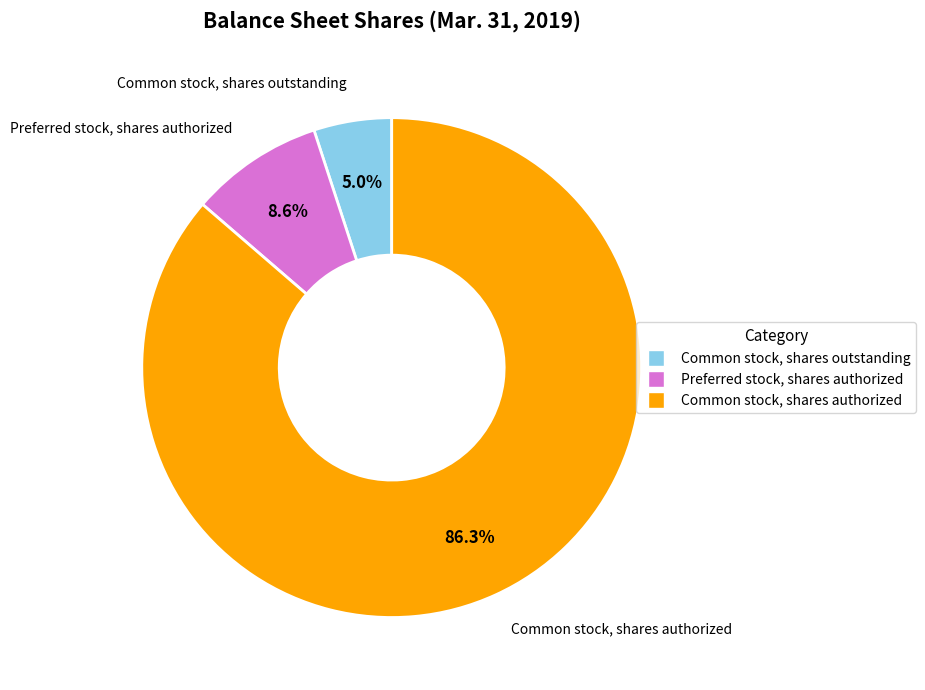

Count the number of slices in the pie.

3